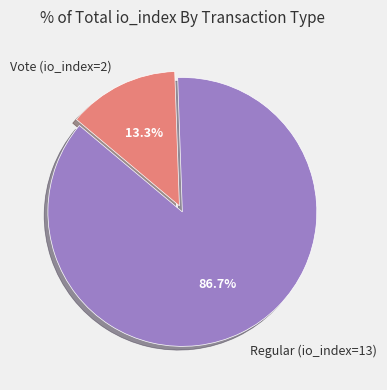

To the nearest percent, what is the average slice percentage?

50%